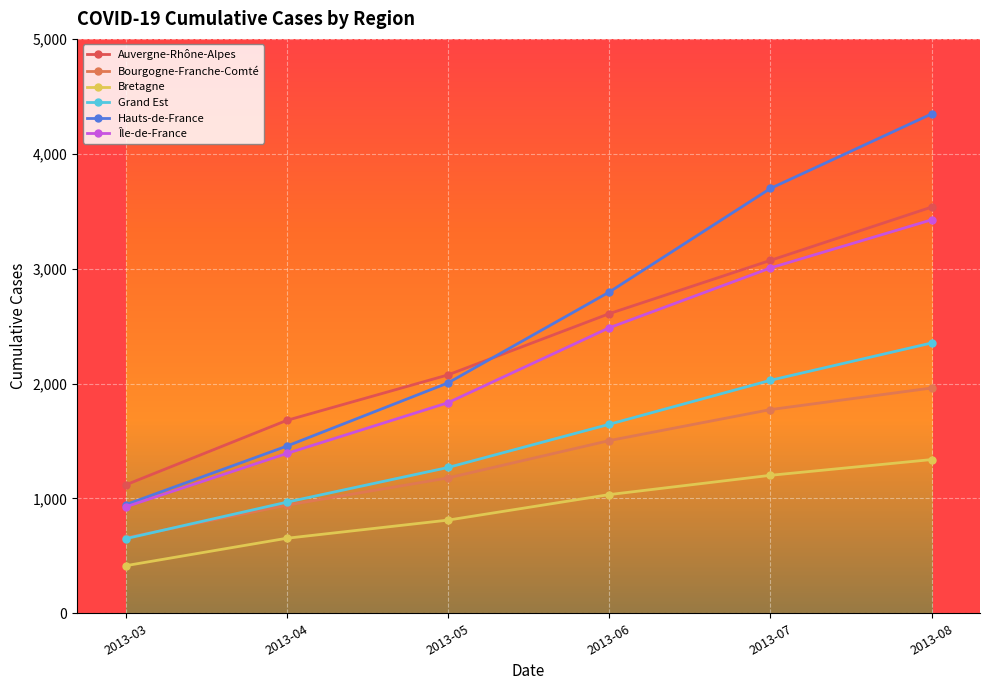

What is the difference between the maximum and second lowest values in the Bourgogne-Franche-Comté series?

1020